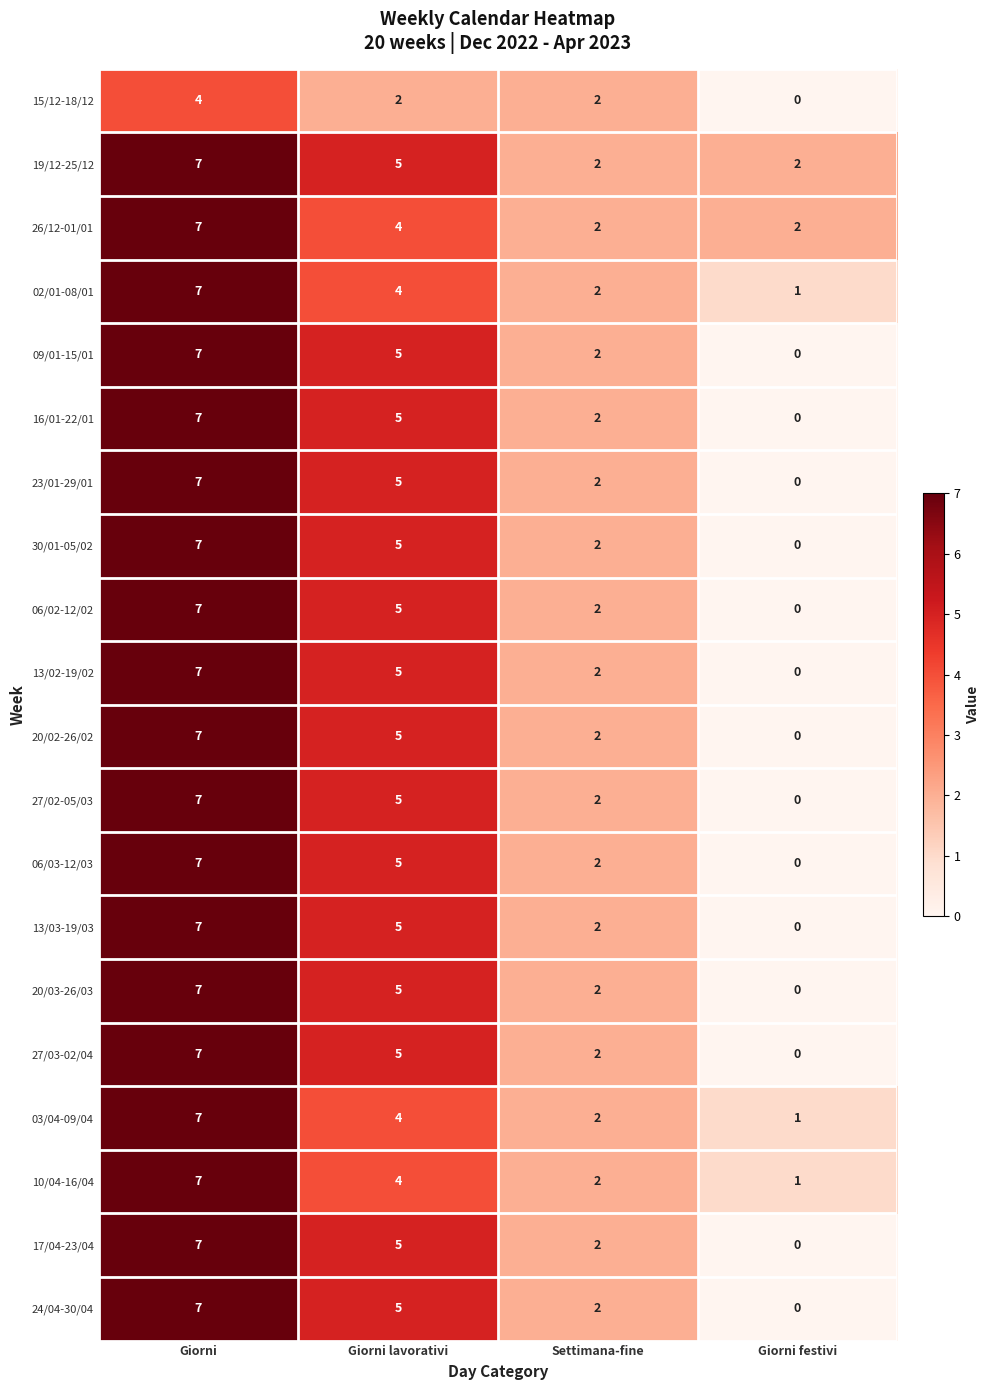

True or false: 20/03-26/03 has a value of 5 at Giorni lavorativi.

True